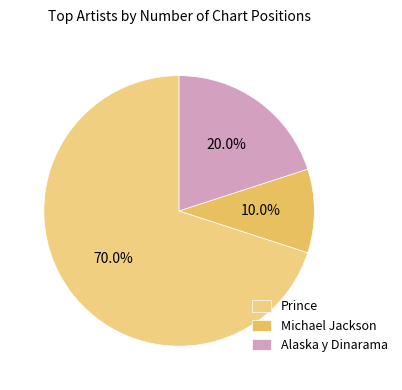

Approximately how many times larger is the value at Alaska y Dinarama compared to Prince?

0.3